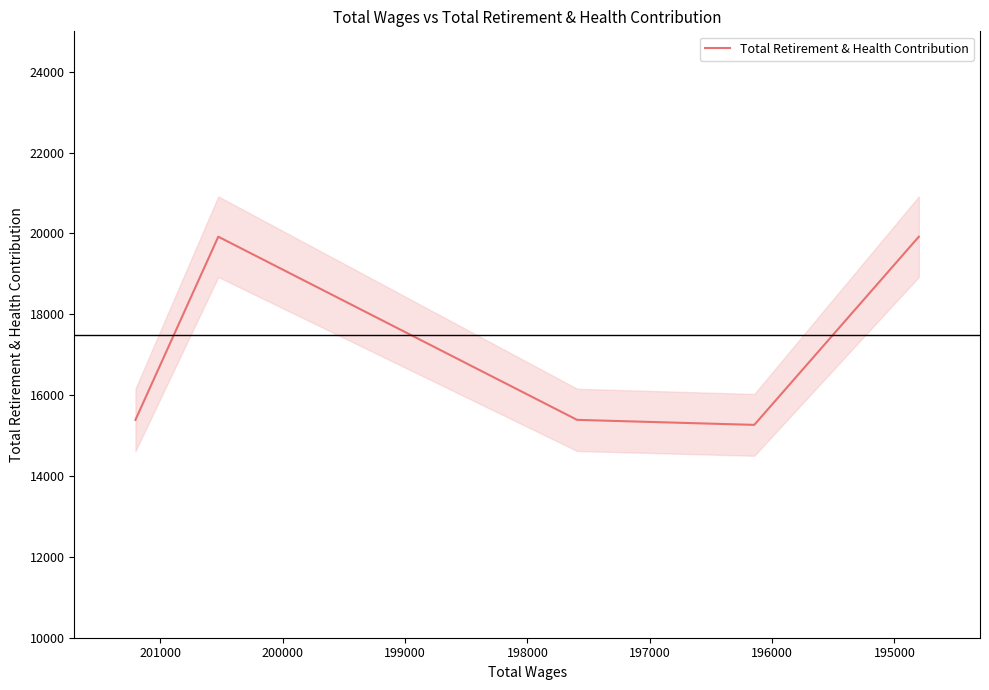

Does the chart display data point markers on the line(s)?

No